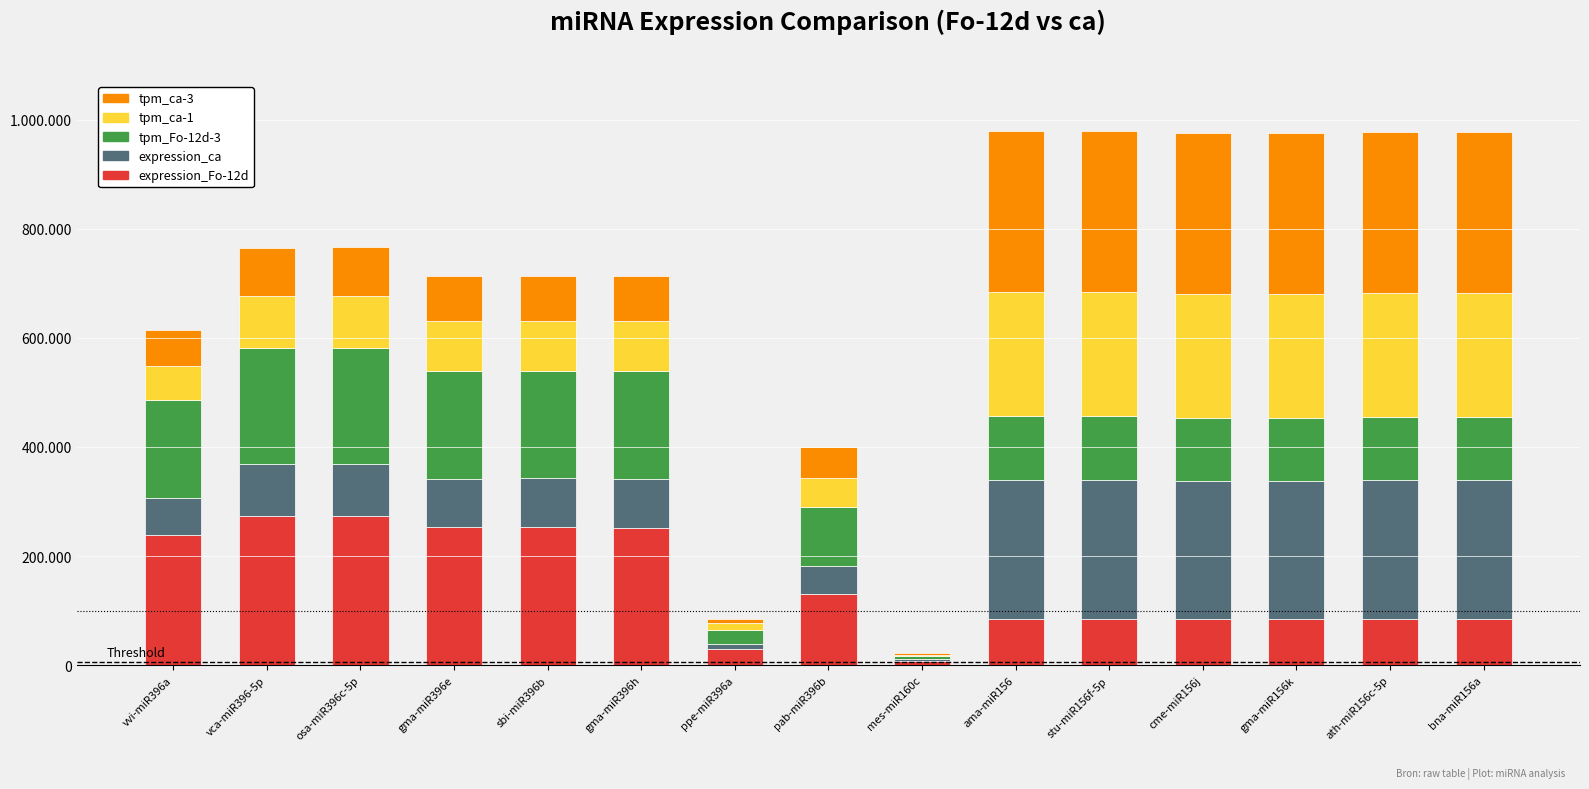

Are the bars horizontal?

No